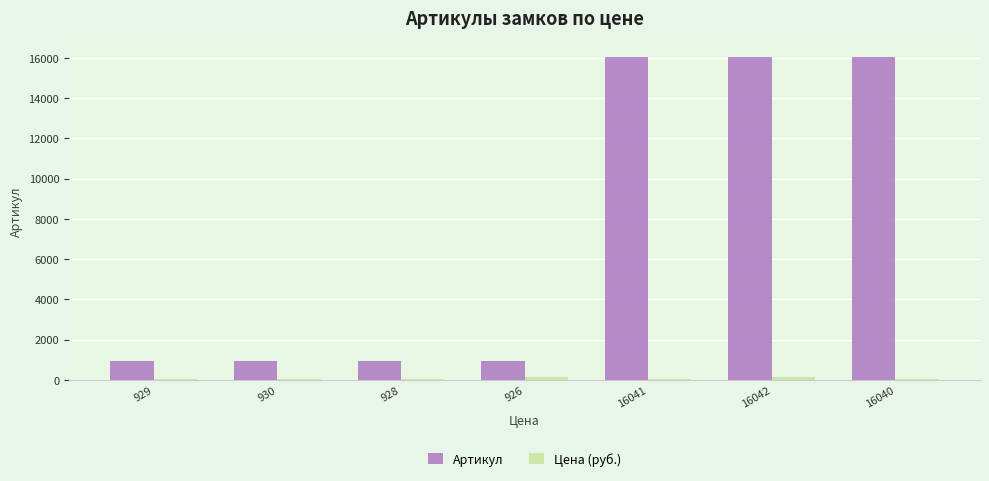

The Артикул series shows 929 at 929. True or false?

True